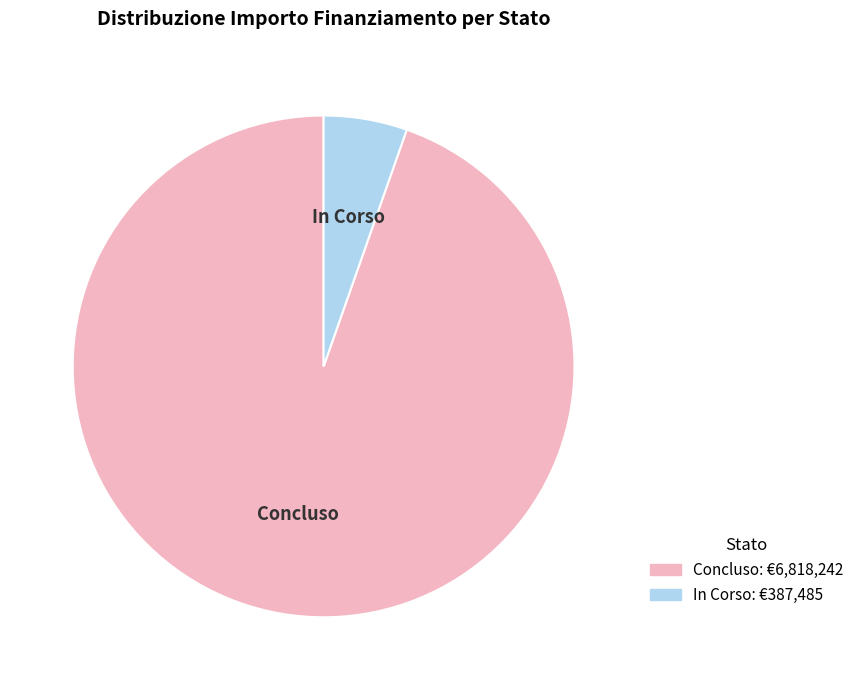

True or false: In Corso accounts for 5% of the total.

True